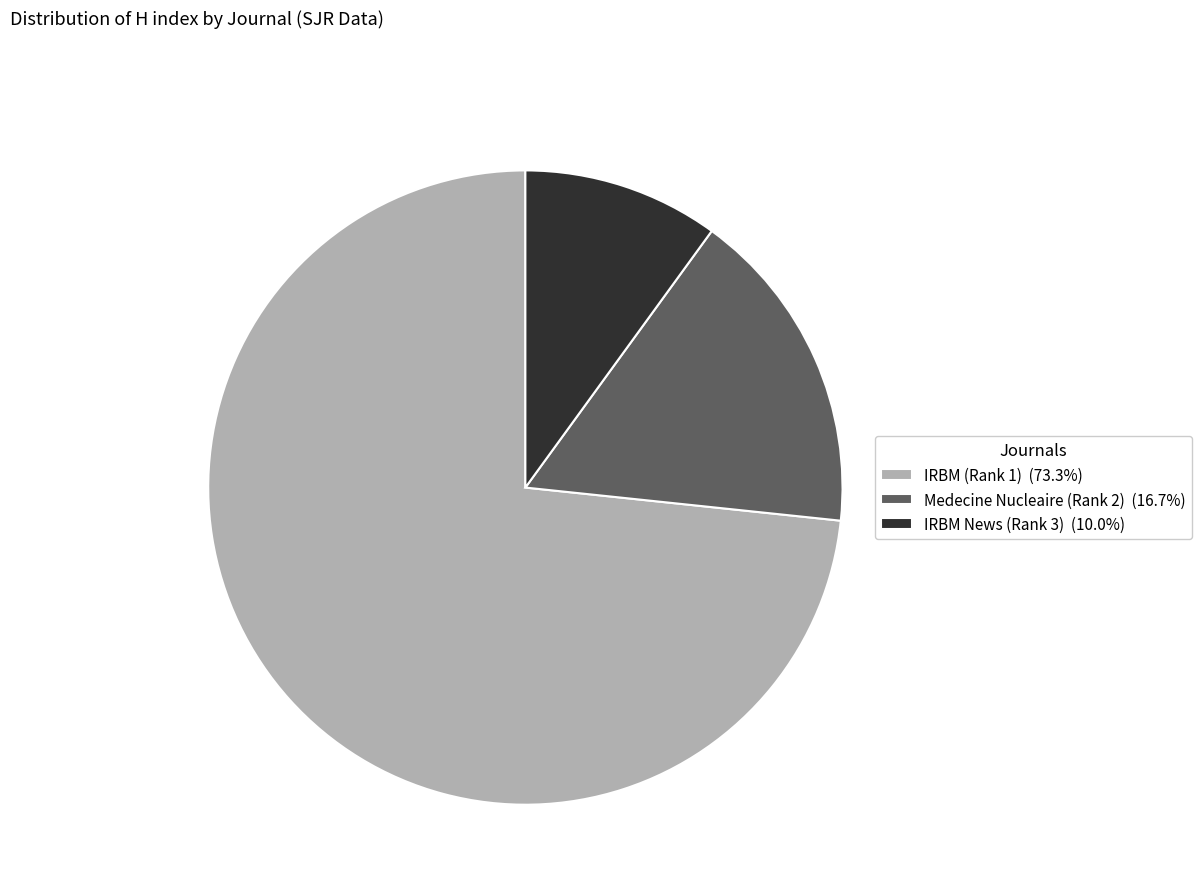

True or false: IRBM (Rank 1) accounts for 73% of the total.

True